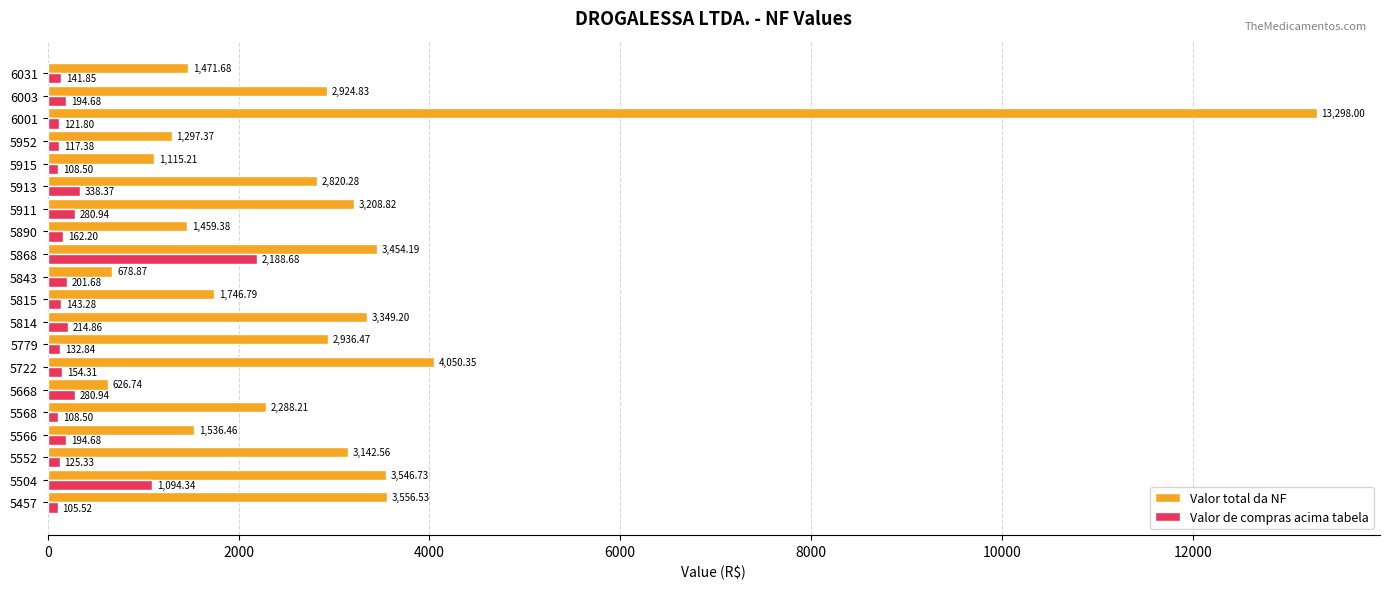

Is the value of Valor total da NF at 5566 greater than the value of Valor de compras acima tabela at 6003?

Yes